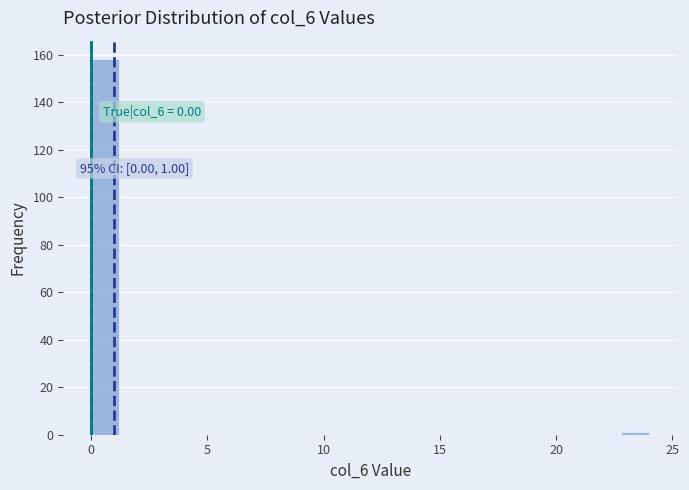

Read against the x-axis, roughly where is the centre of the tallest bar?

0.5